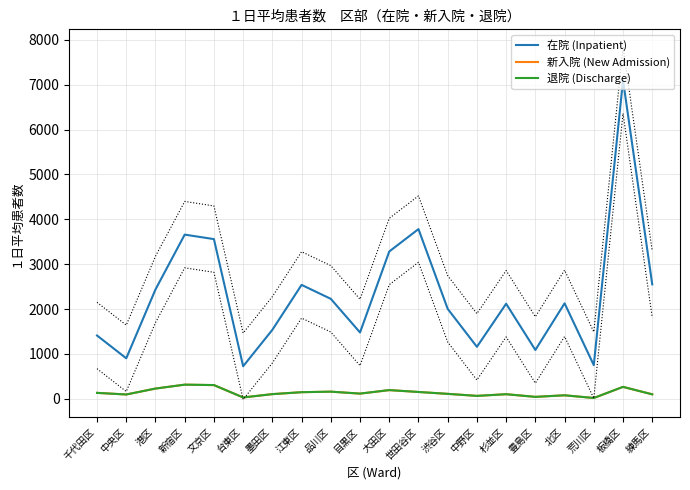

Which series changed the most between 港区 and 豊島区?

在院 (Inpatient)